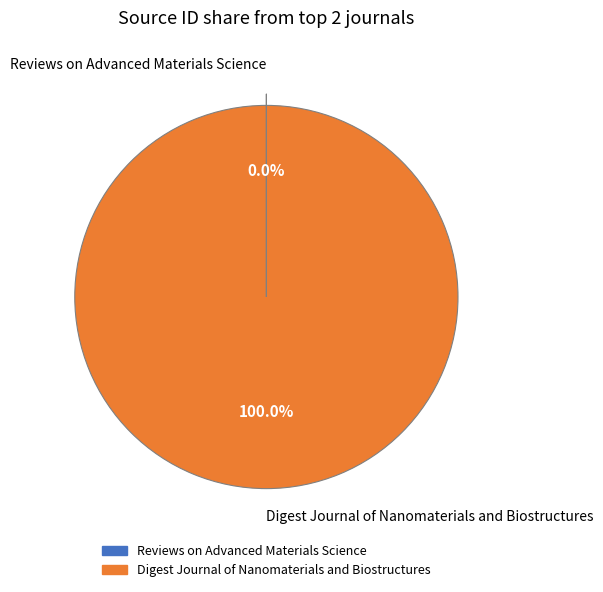

What is the largest slice in the pie chart?

Digest Journal of Nanomaterials and Biostructures